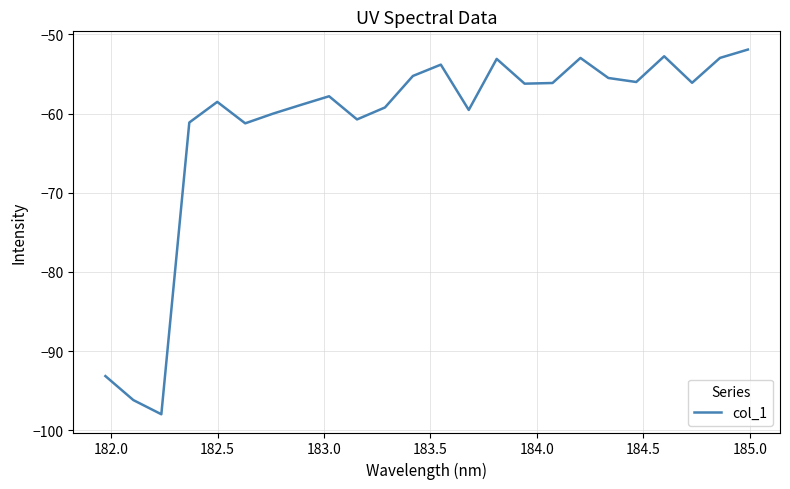

What is the smallest value displayed?

-98.0